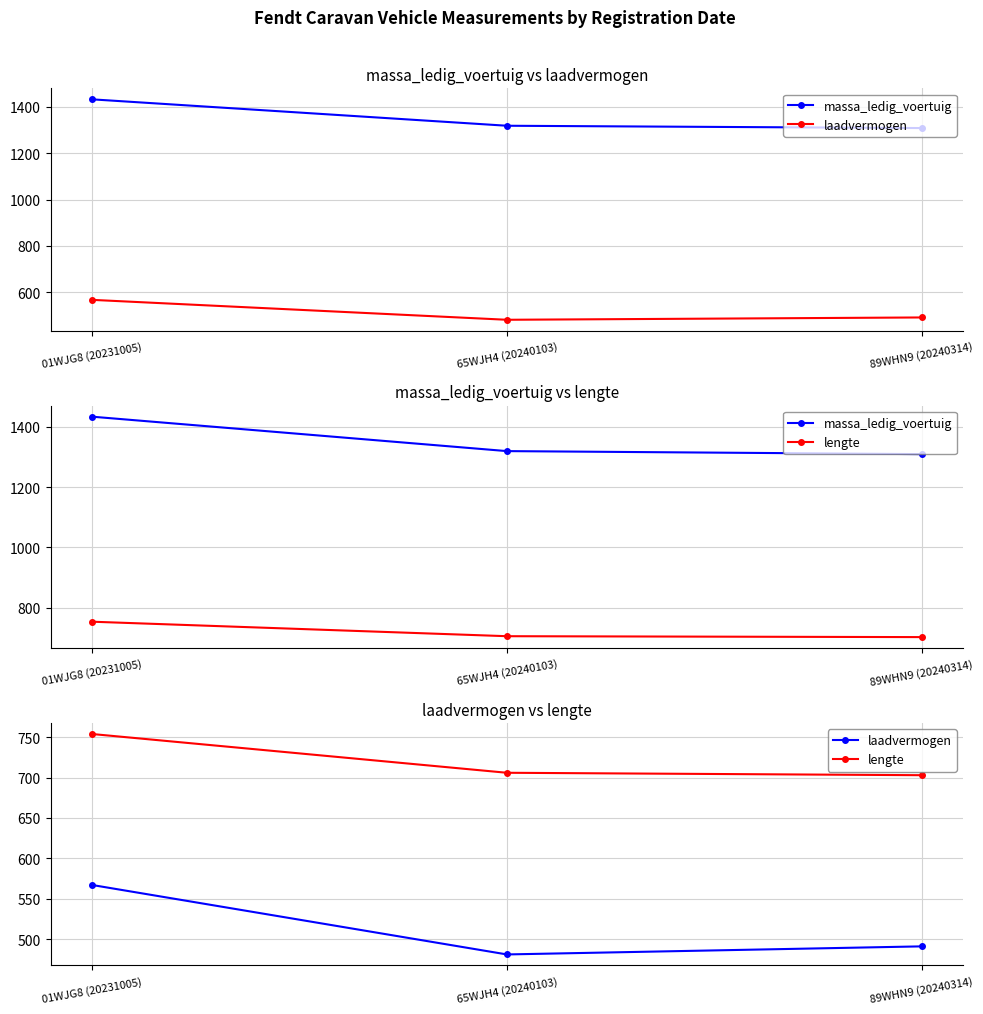

Does the chart display data point markers on the line(s)?

Yes